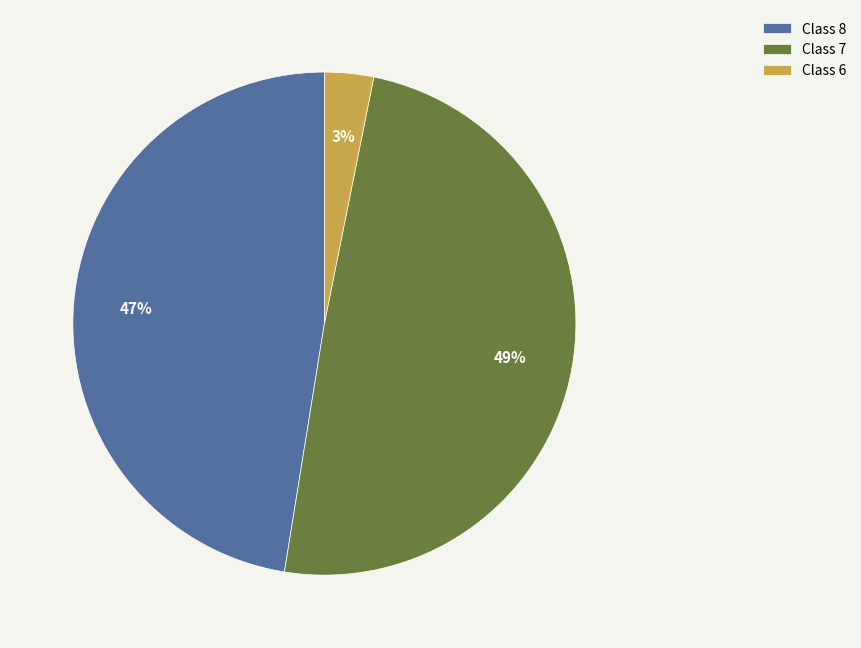

To the nearest percent, what is the difference between the largest and smallest slice percentages?

46%